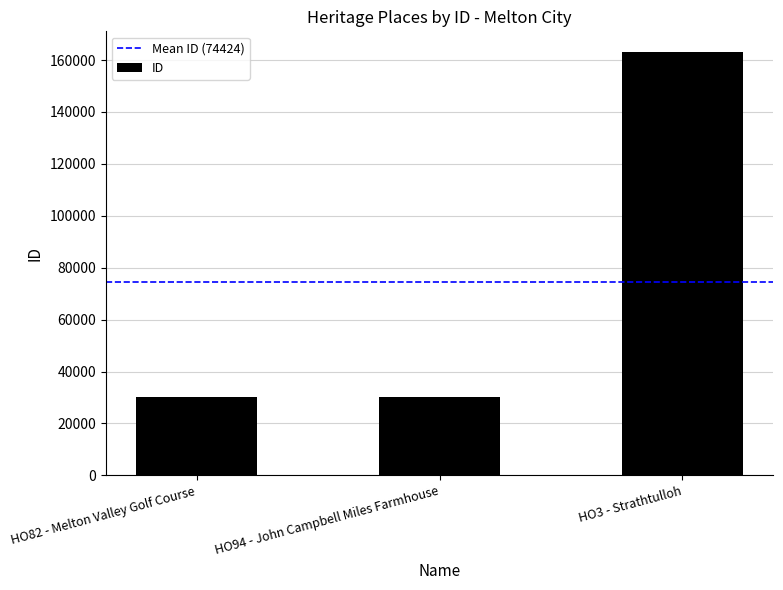

The value at HO3 - Strathtulloh is 37959. True or false?

False